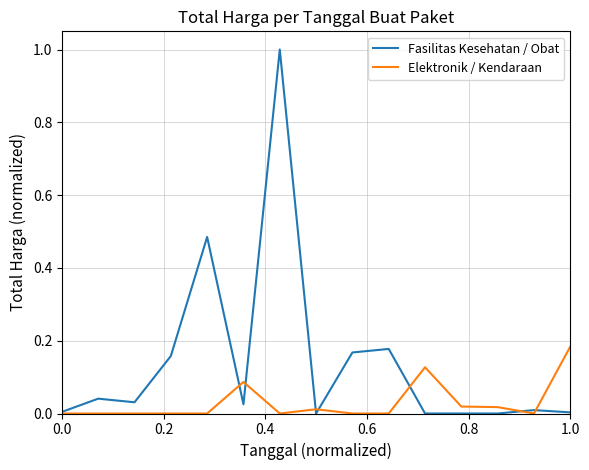

Rank the series by their average value, from lowest to highest.

Elektronik / Kendaraan, Fasilitas Kesehatan / Obat